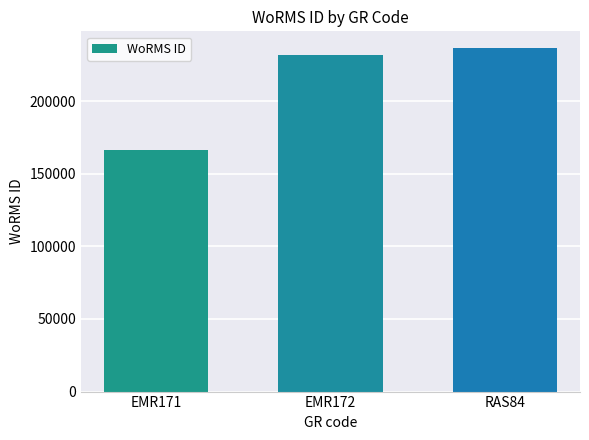

What is the difference between the maximum and second lowest values?

4515